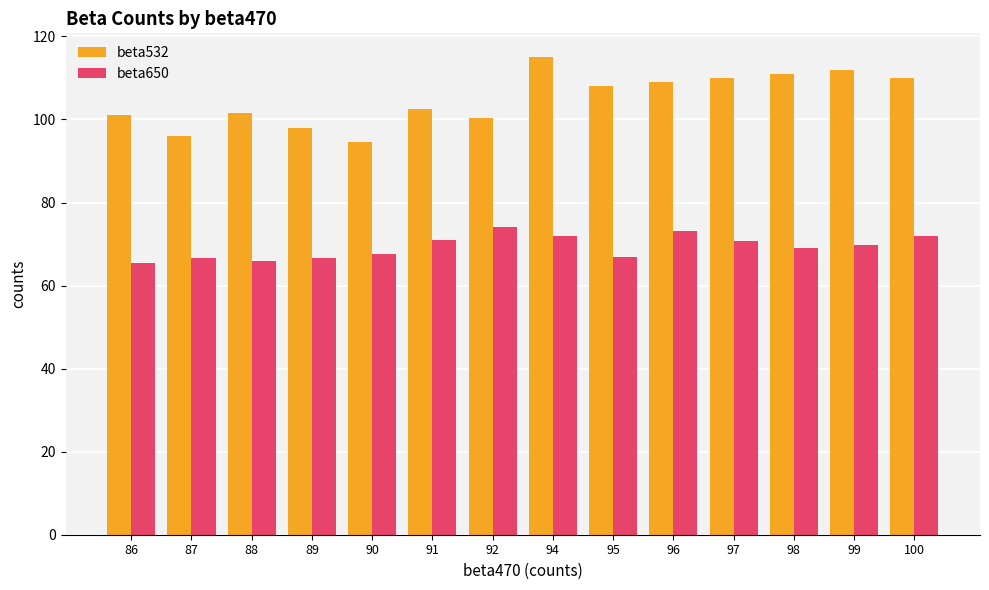

What is the lowest value of the beta650 series?

65.5